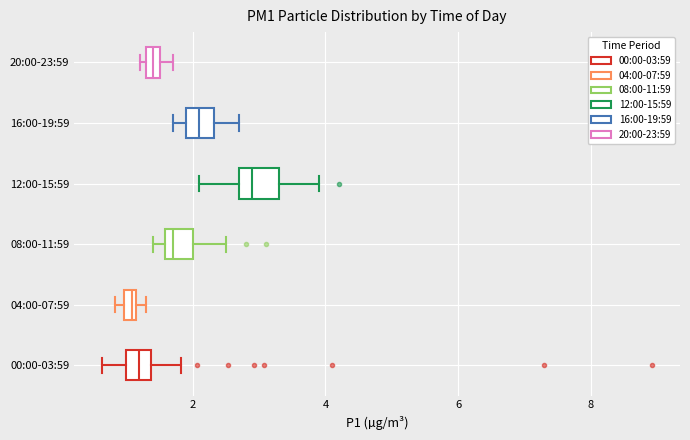

Where is the left edge of the box for 00:00-03:59 on the x-axis? The values are not printed on the chart, so give them approximately, as read against the axis.

1.0